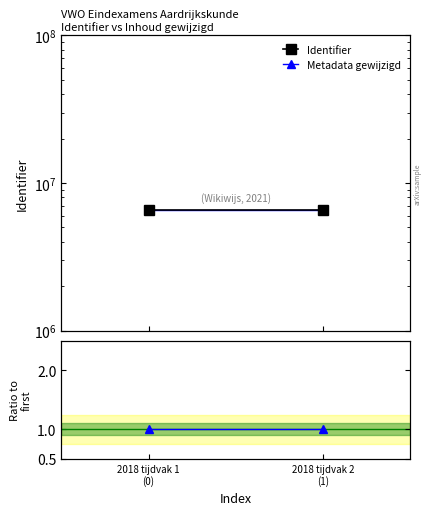

How many lines are shown in the chart?

3